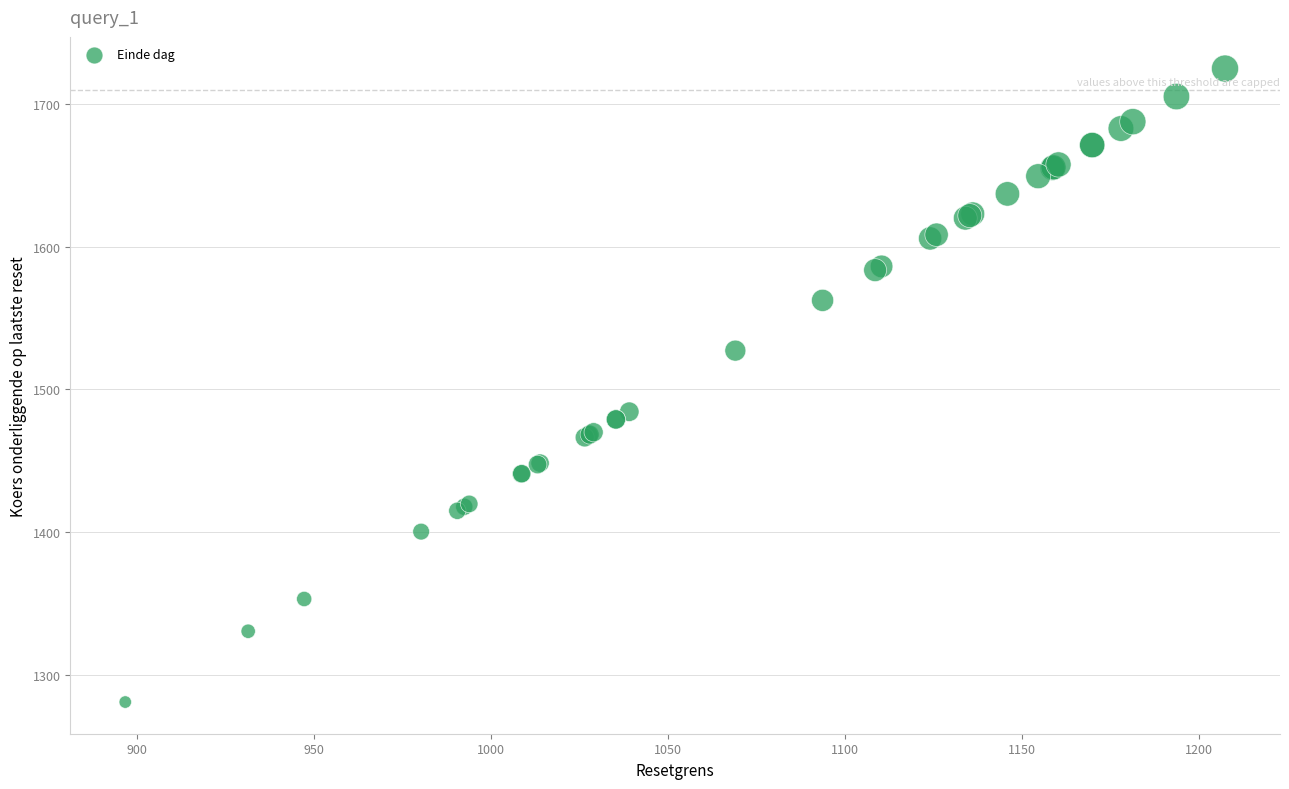

What Y value in the scatter plot is closest to 1502?

1484.4